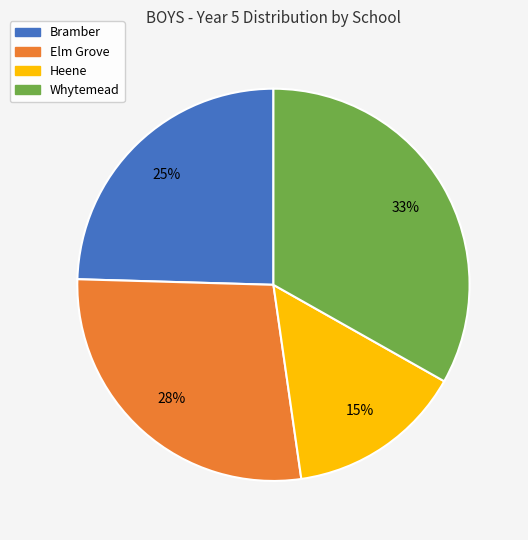

What is the largest slice in the pie chart?

Whytemead